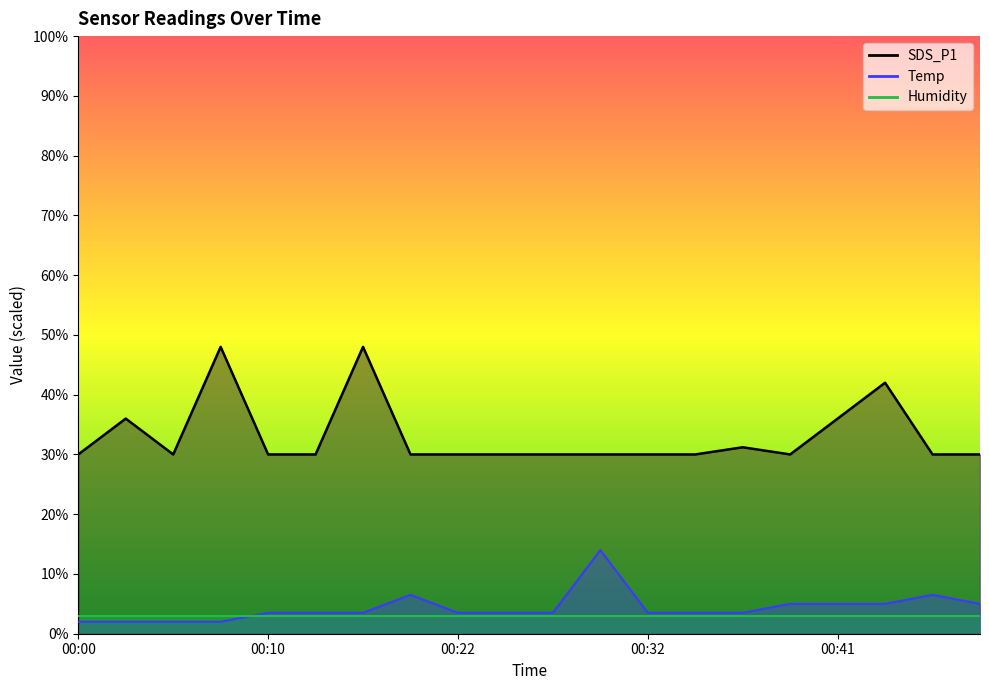

The value at 00:19 is 30.0. True or false?

True